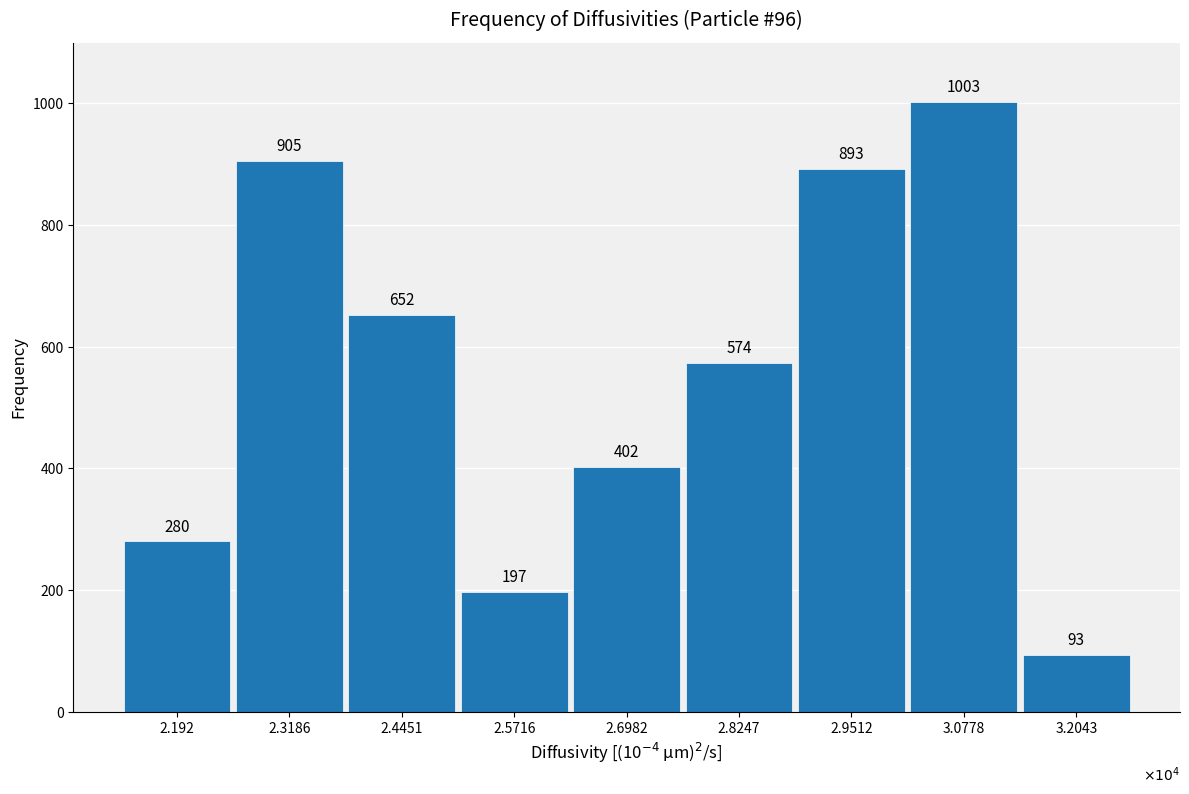

Reading left to right, what are all the values shown in this chart?

280	905	652	197	402	574	893	1003	93